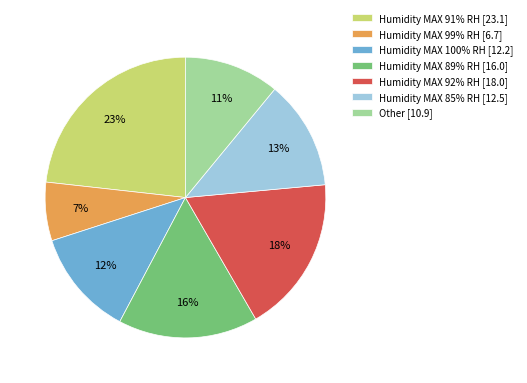

Is the sum of Humidity MAX 91% RH [23.1] and Humidity MAX 99% RH [6.7] greater than half?

No